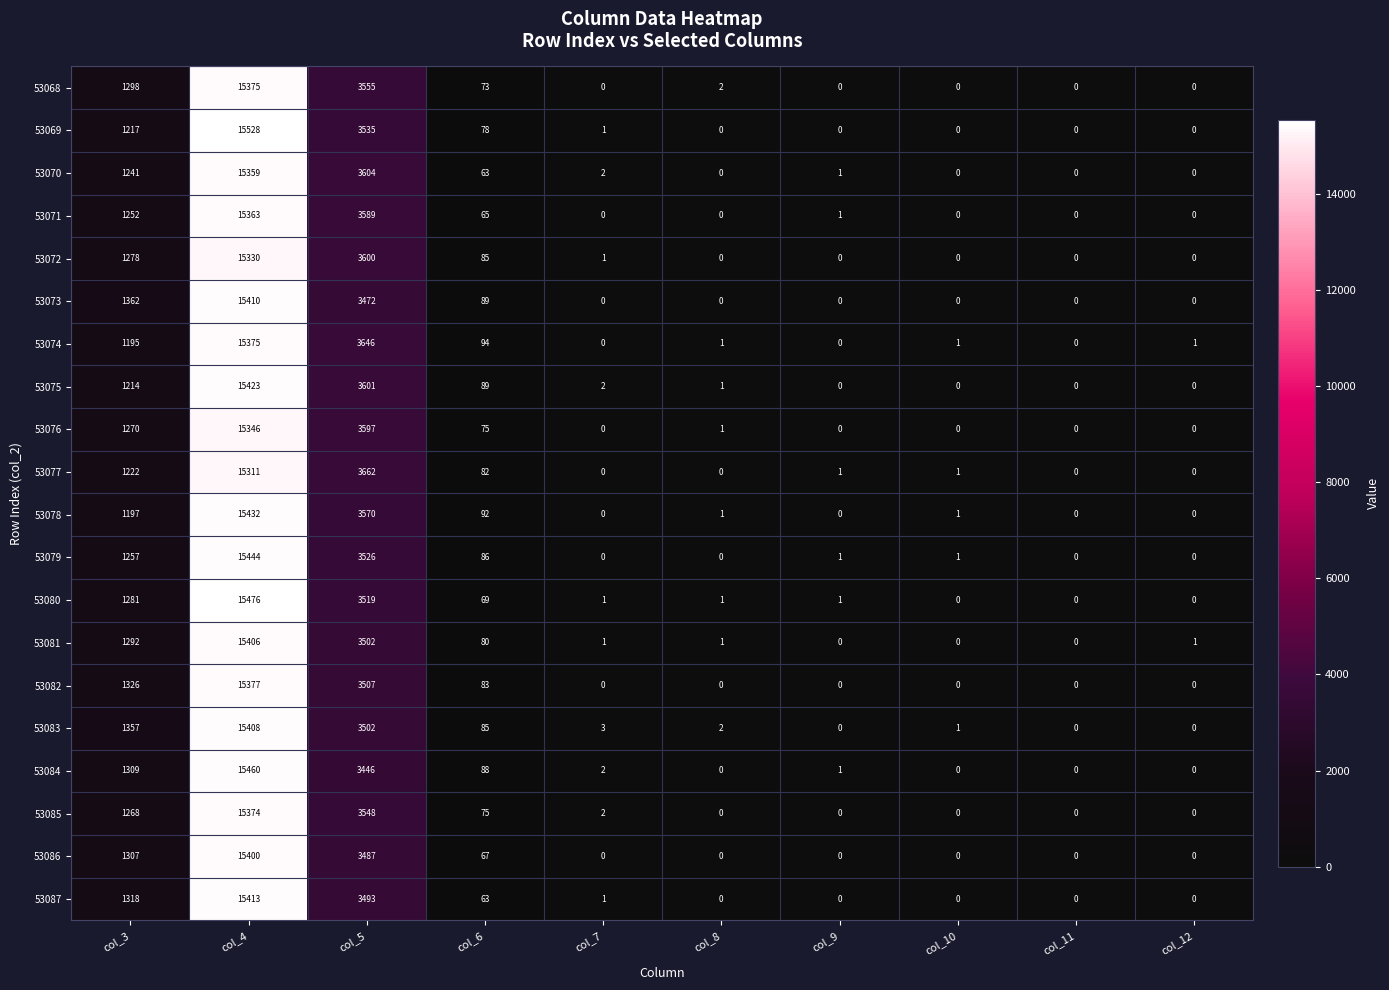

Where does the 53075 series first go above 2?

col_3